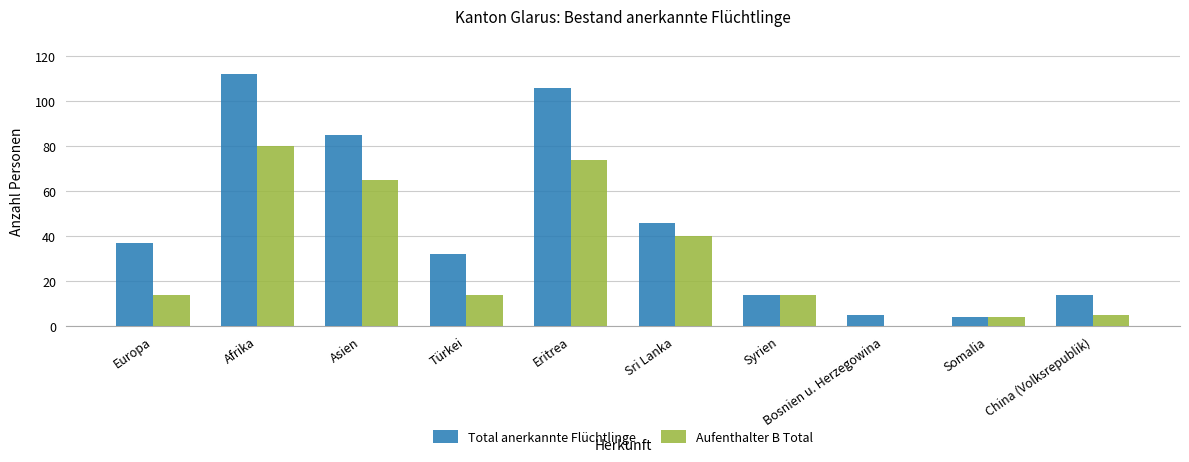

What is the average value of the Total anerkannte Flüchtlinge series?

46